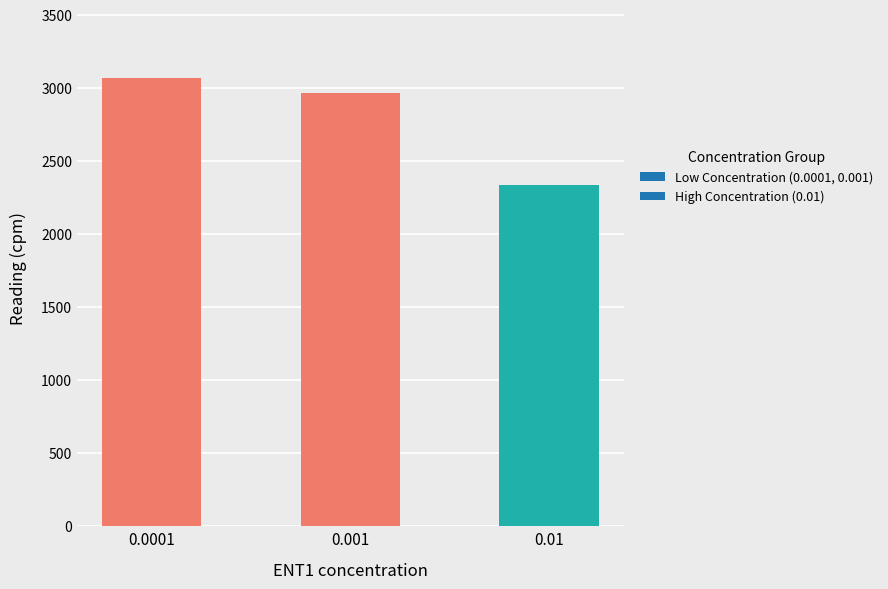

The value at 0.01 is 554.3. True or false?

False